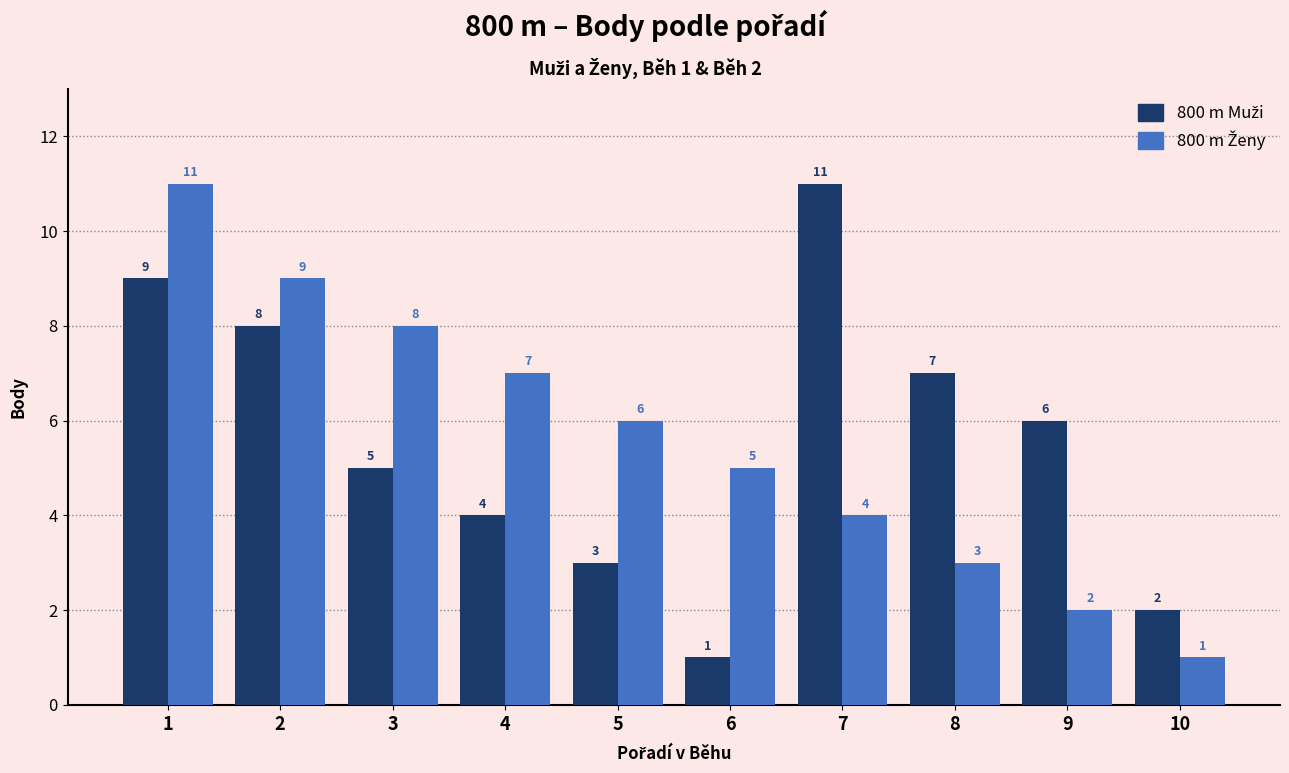

What is the total value across all series at 2?

17